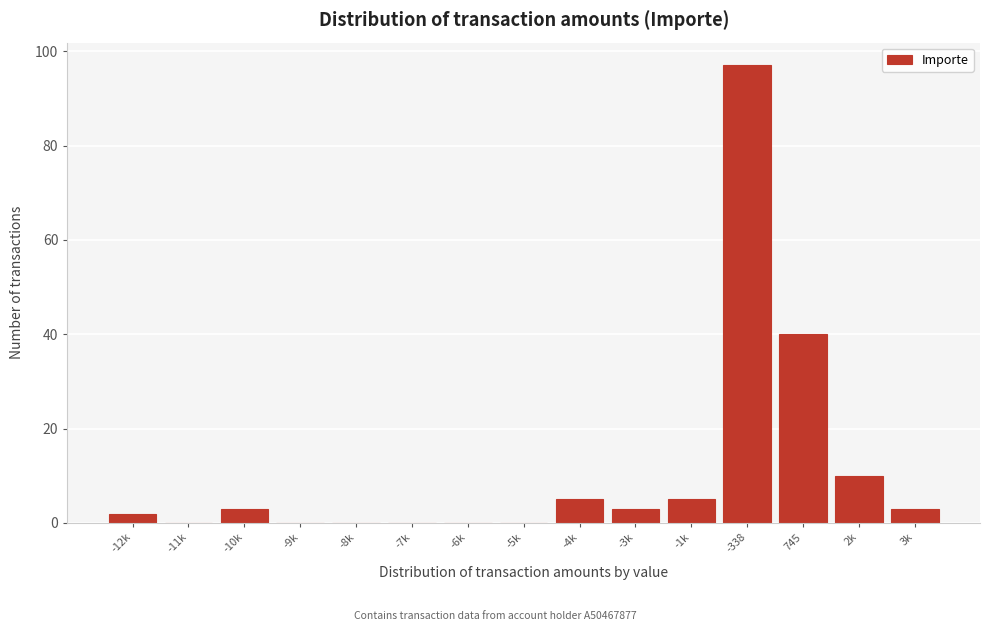

Reading right to left, what are all the values shown in this chart?

3k=3	2k=10	745=40	-338=97	-1k=5	-3k=3	-4k=5	-5k=0	-6k=0	-7k=0	-8k=0	-9k=0	-10k=3	-11k=0	-12k=2